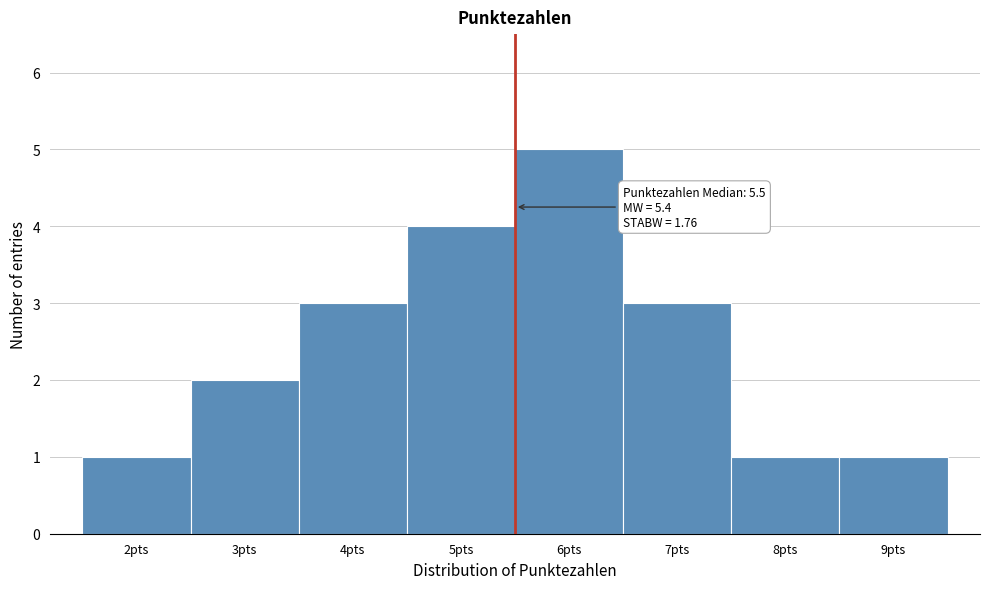

Which range on the x-axis has the tallest bar?

5.5 to 6.5